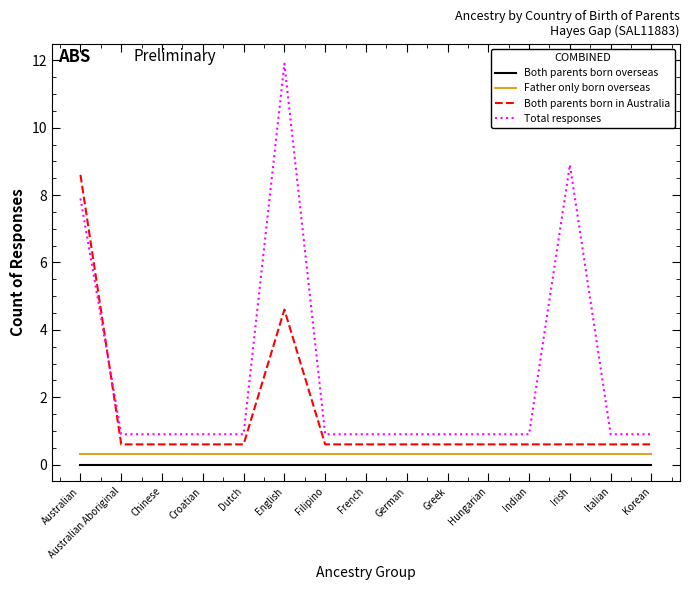

What position from the right is French?

8